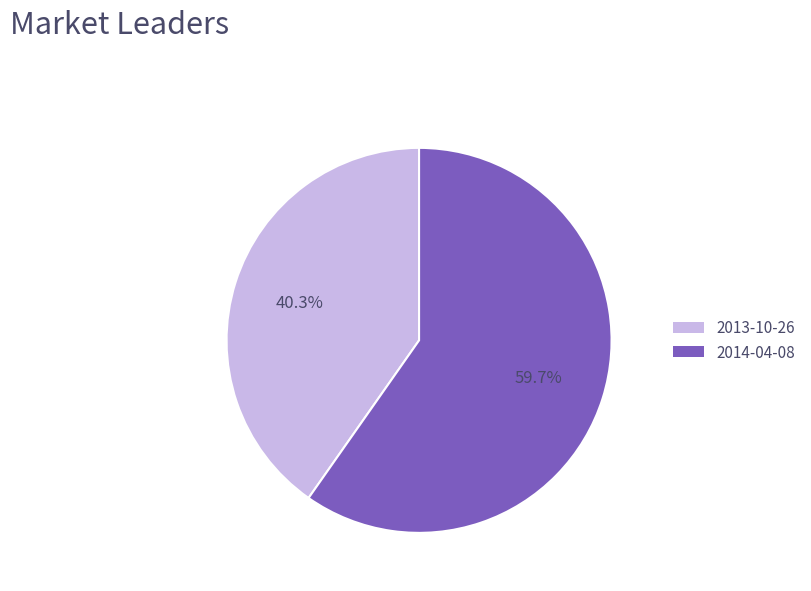

Rank the categories by value from highest to lowest.

2014-04-08, 2013-10-26